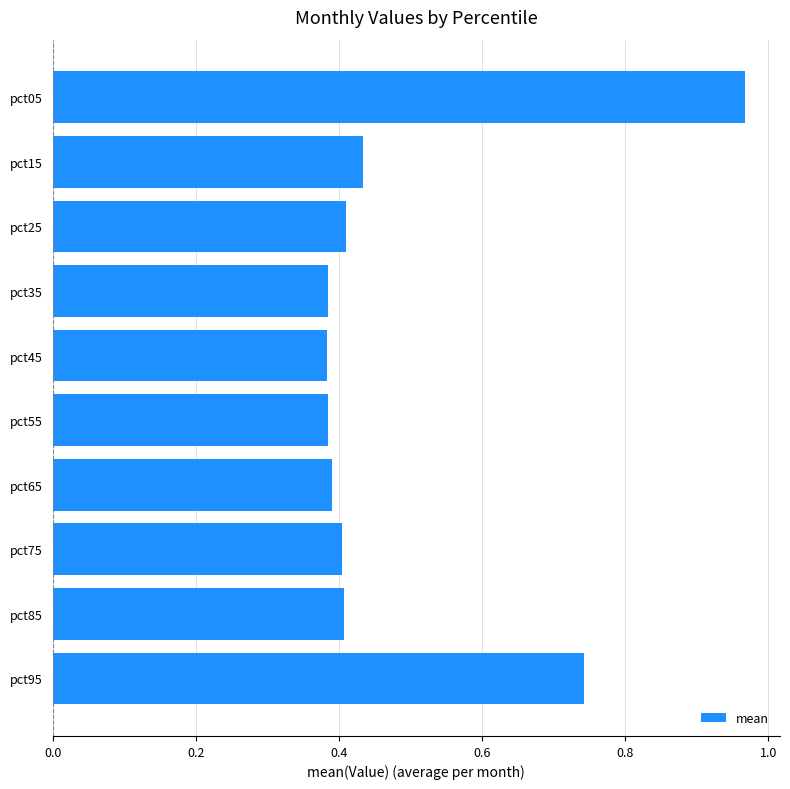

What is the sum of all values?

4.9